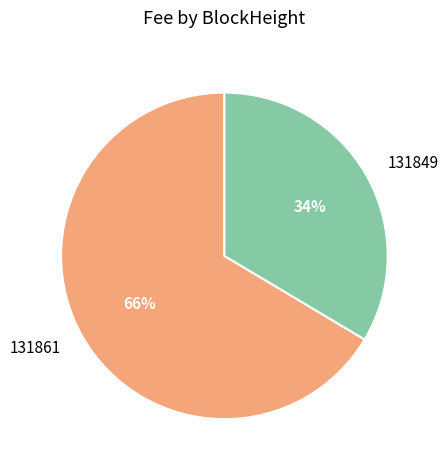

How many segments does this pie chart have?

2